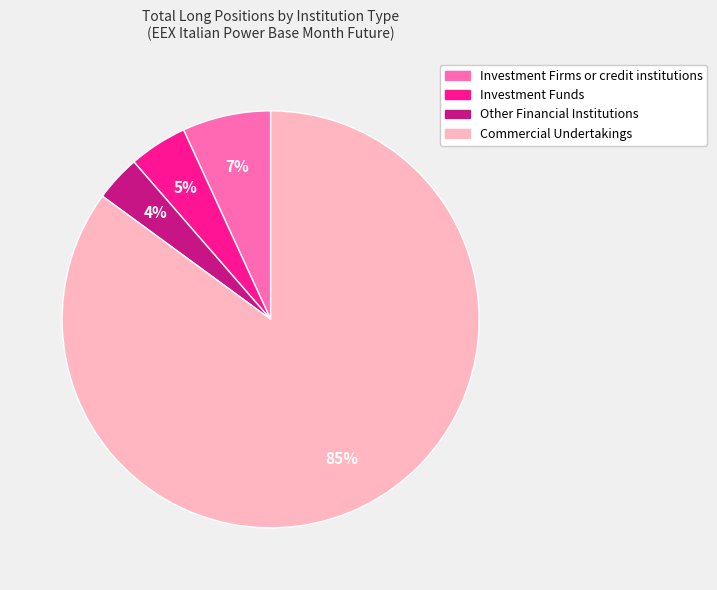

Which has a higher value, Other Financial Institutions or Investment Firms or credit institutions?

Investment Firms or credit institutions